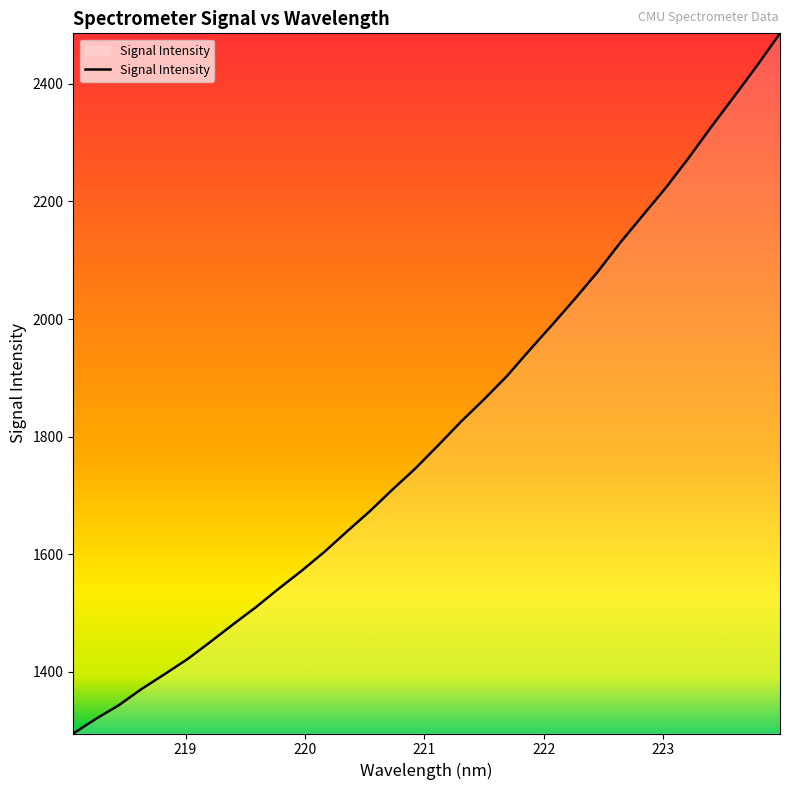

True or false: there are more than 1 points higher than both neighbors.

False